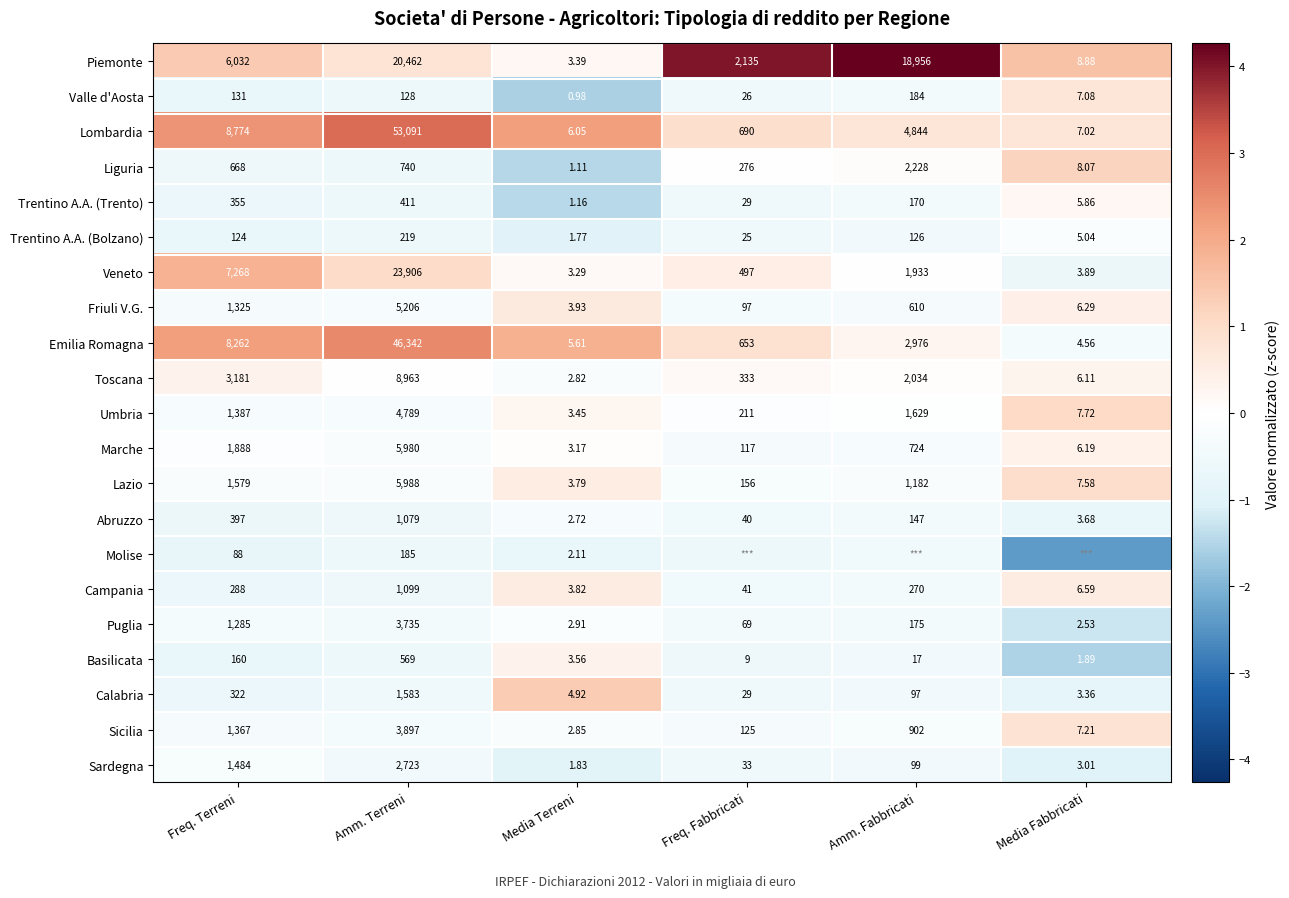

How many values in the Trentino A.A. (Trento) series are below 170?

3